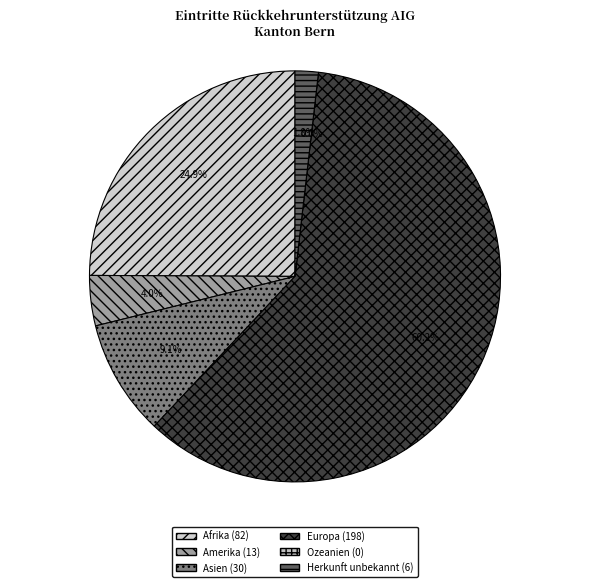

How many slices are in this pie chart?

6